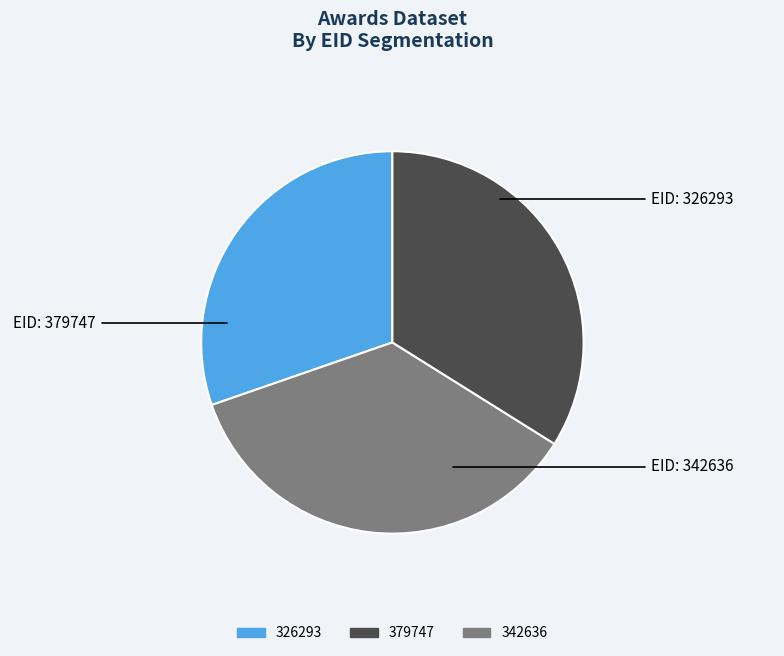

True or false: 326293 accounts for 41% of the total.

False